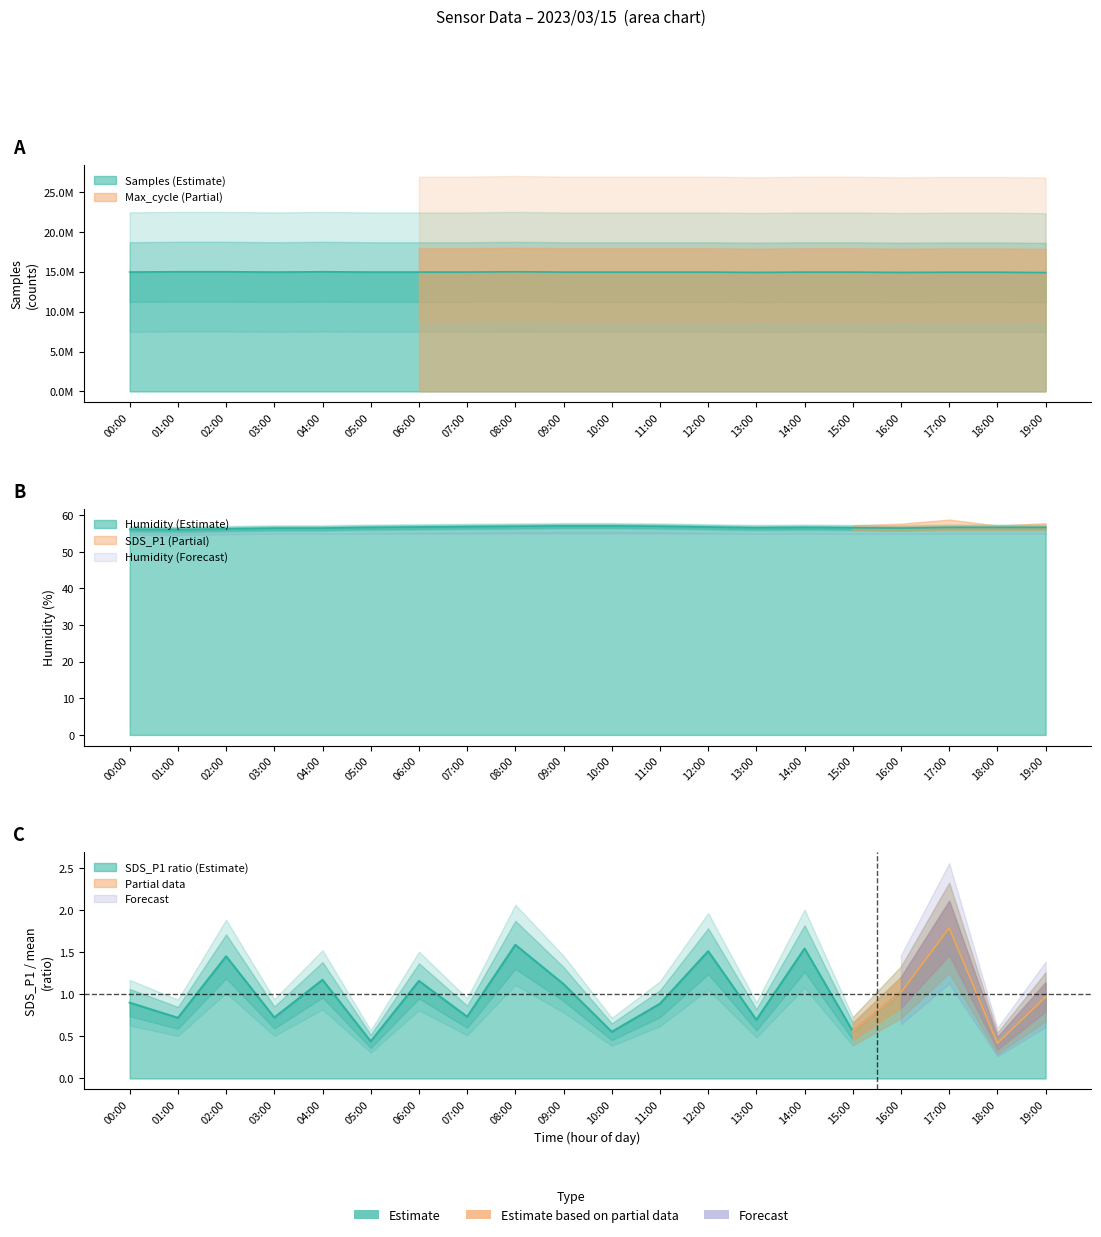

Rank the series by their maximum value, from highest to lowest.

Samples, Humidity, SDS_P1